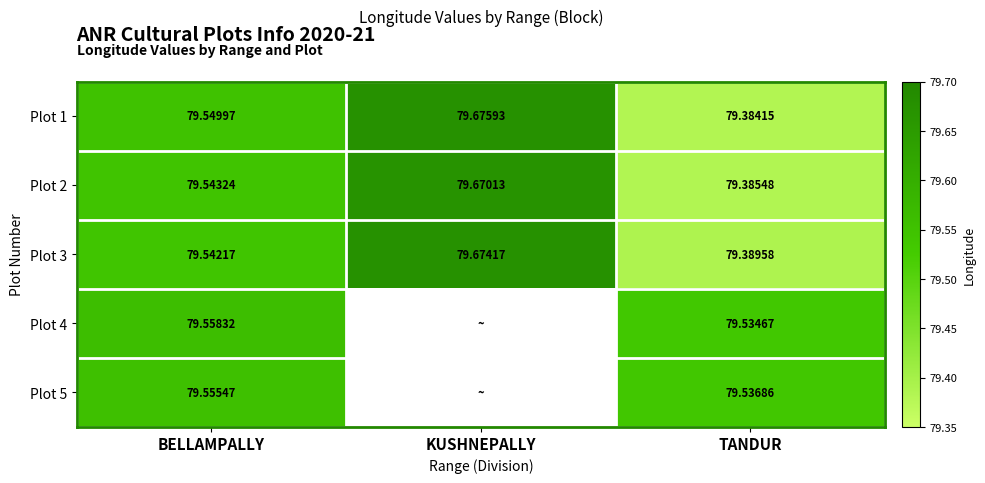

Is the value of Plot 1 at BELLAMPALLY greater than the value of Plot 2 at TANDUR?

Yes